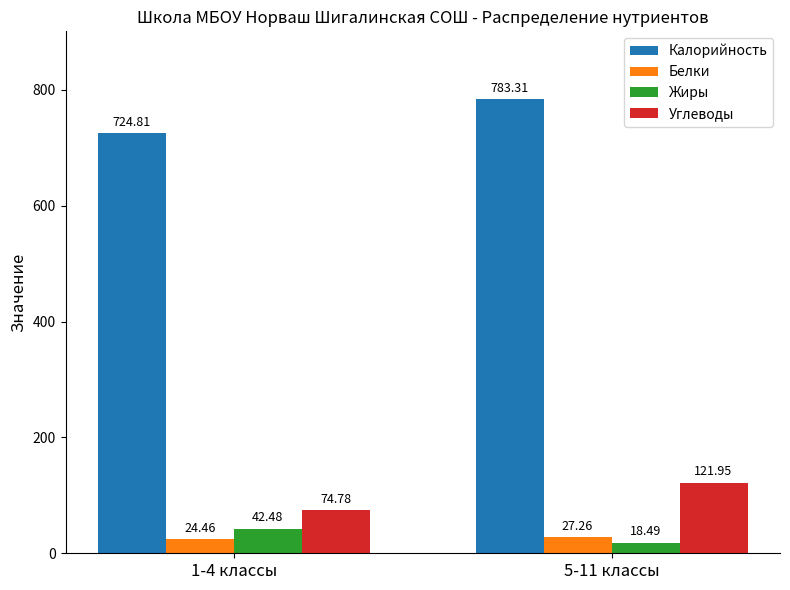

How many series are shown in this chart?

4